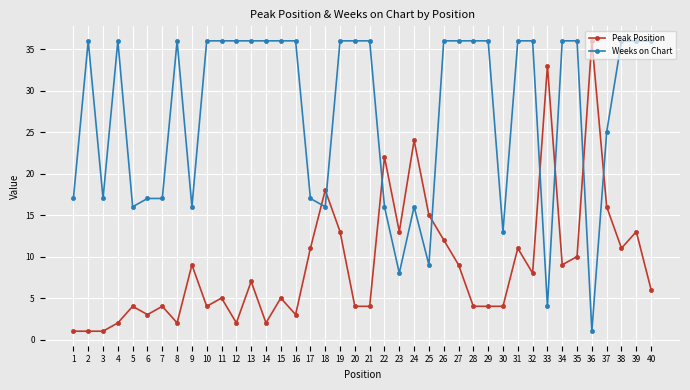

What is the difference between the highest and lowest values at 38?

25